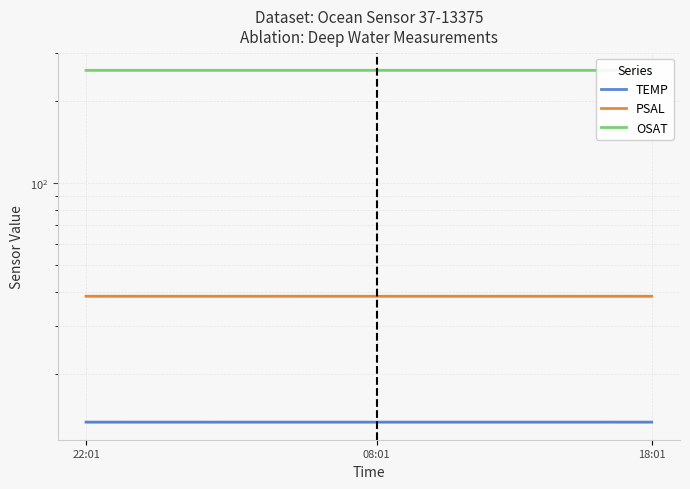

Read the TEMP value at 15.

13.3